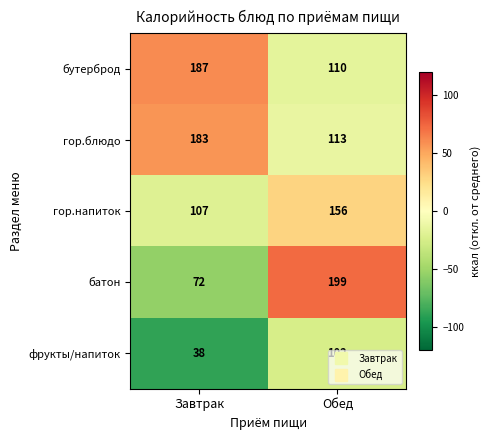

What is the total value across all series at Завтрак?

587